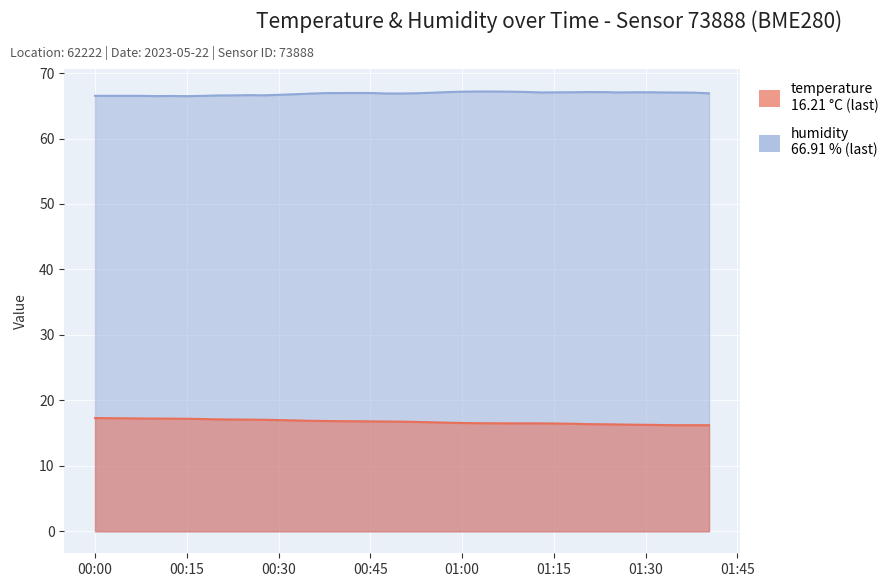

What is the label of the 1st point from the left?

2023-05-22T00:00:01